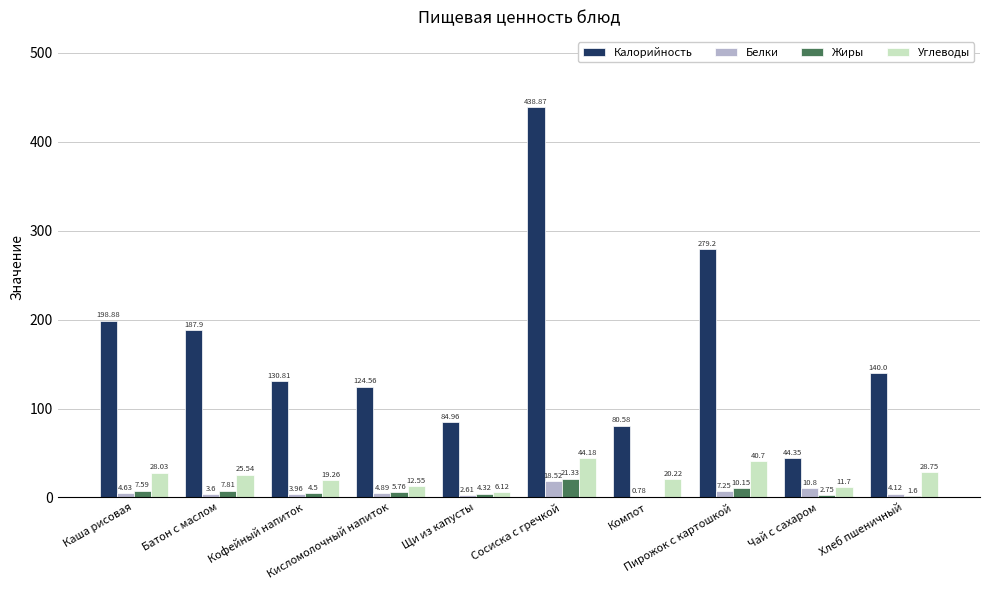

How many distinct data groups are displayed?

4